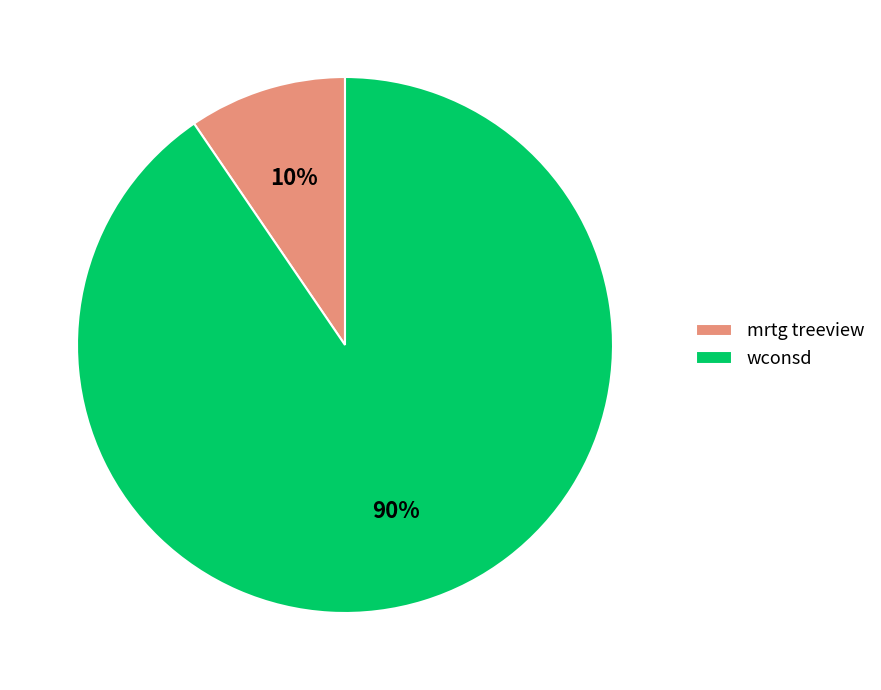

To the nearest percent, what portion does mrtg treeview represent?

10%